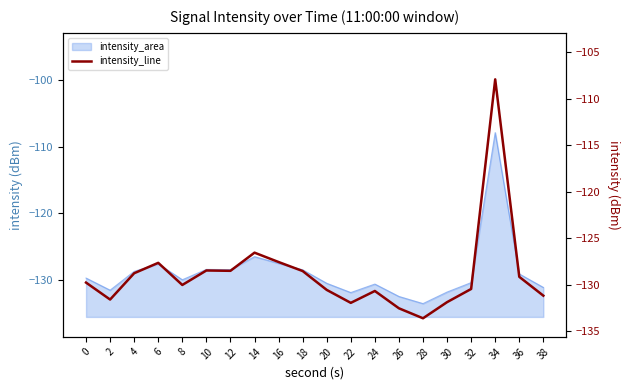

What is the approximate value at 36?

-129.2